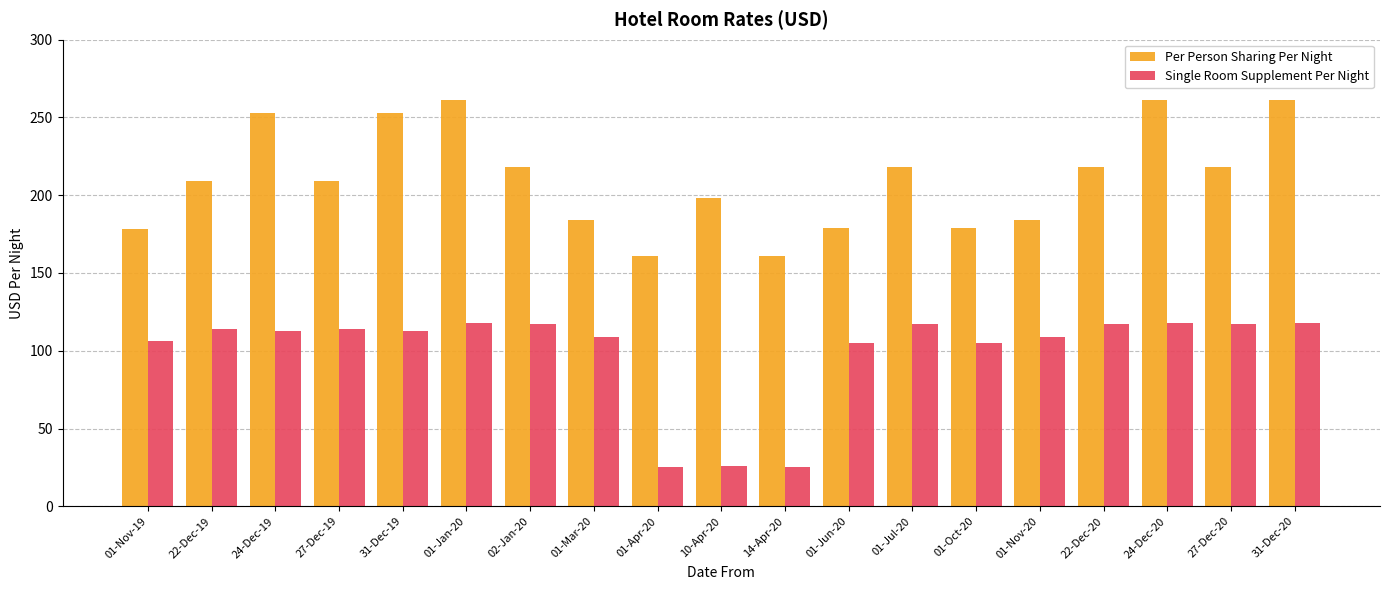

Which series has the widest spread of values?

Per Person Sharing Per Night